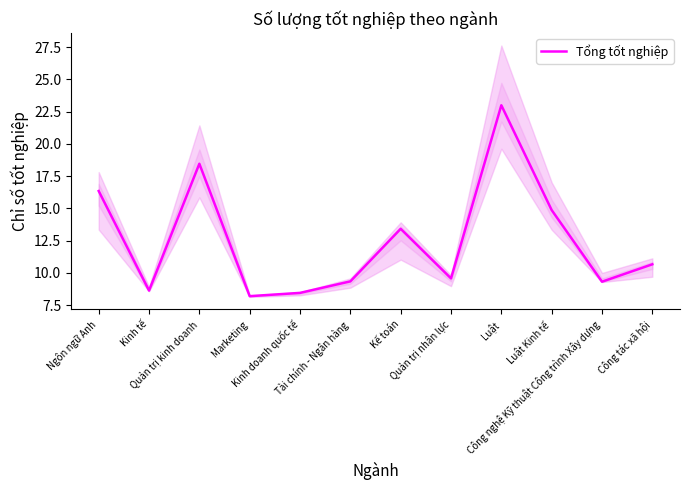

What is the average value?

12.5